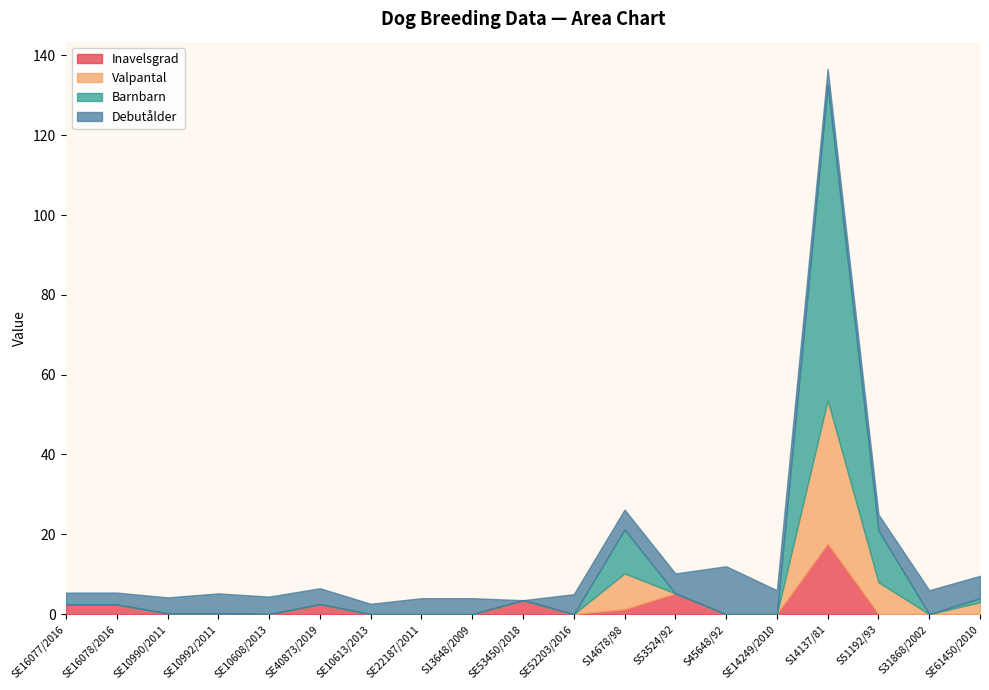

Which label corresponds to the largest value in the chart?

S14137/81